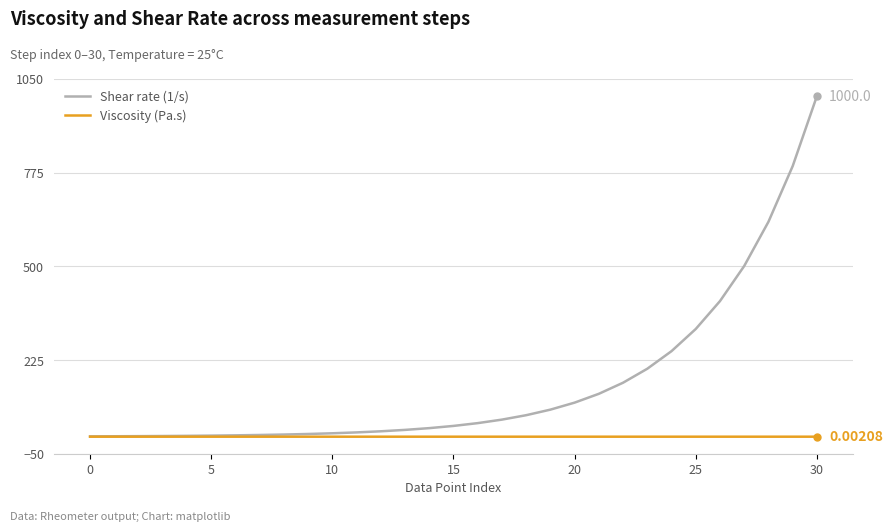

Which series has the widest spread of values?

Shear rate (1/s)